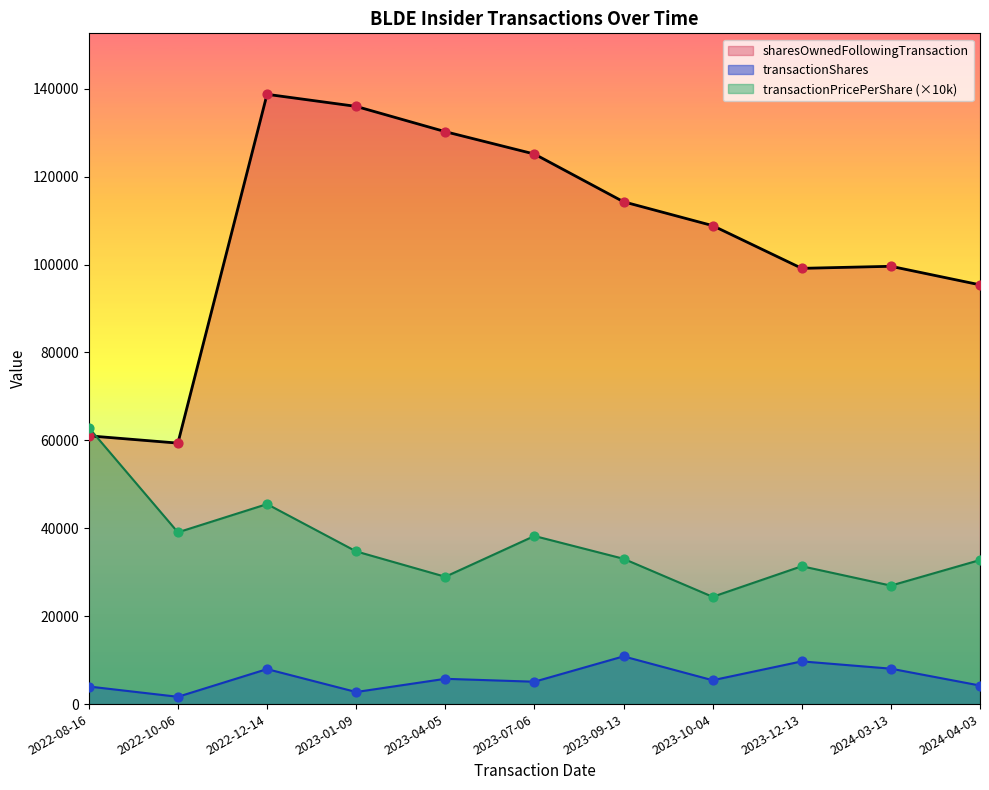

Which series has the largest total across all categories?

sharesOwnedFollowingTransaction